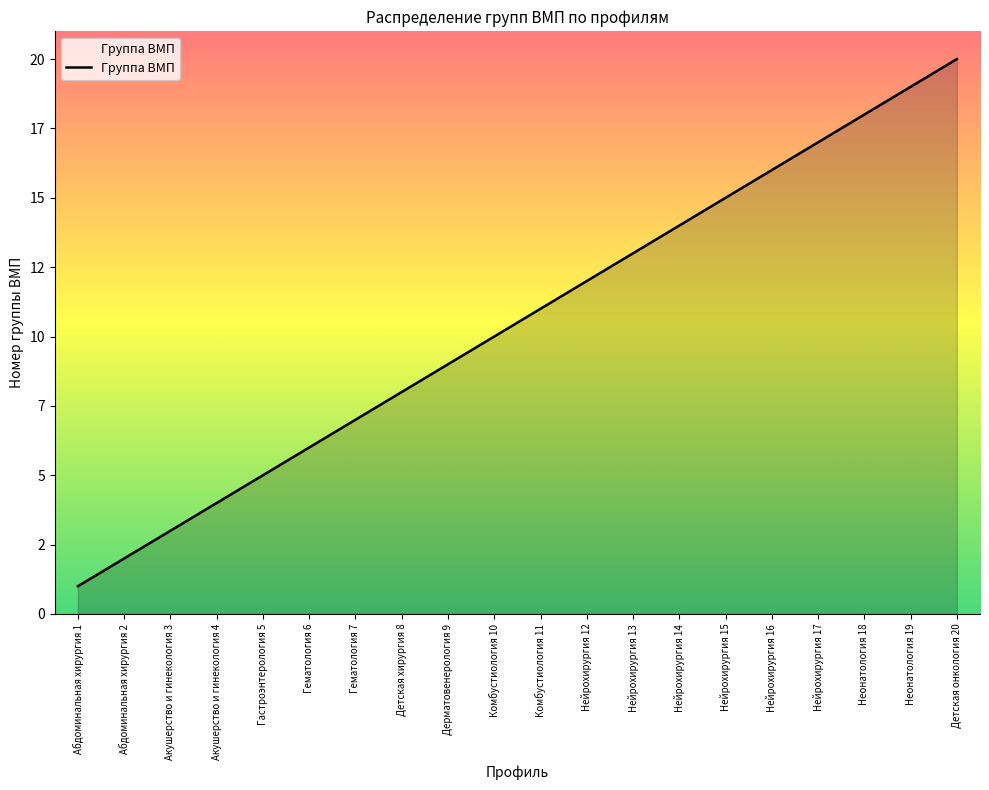

What is the difference between the values at Нейрохирургия 14 and Гастроэнтерология 5?

9